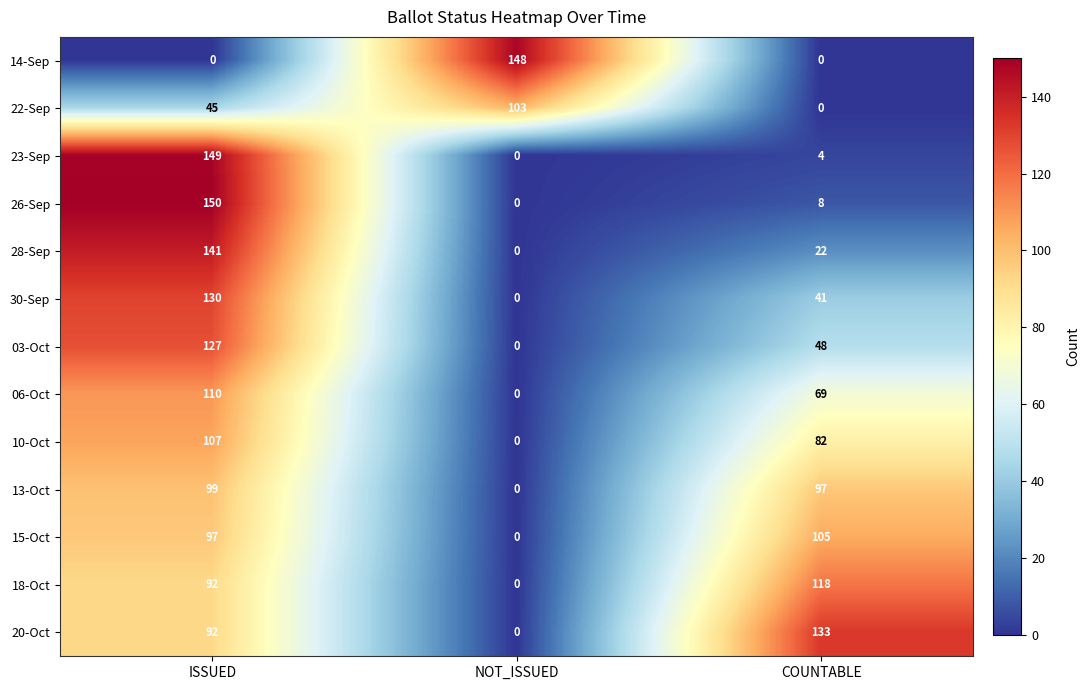

Rank the series by their maximum value, from highest to lowest.

26-Sep, 23-Sep, 14-Sep, 28-Sep, 20-Oct, 30-Sep, 03-Oct, 18-Oct, 06-Oct, 10-Oct, 15-Oct, 22-Sep, 13-Oct